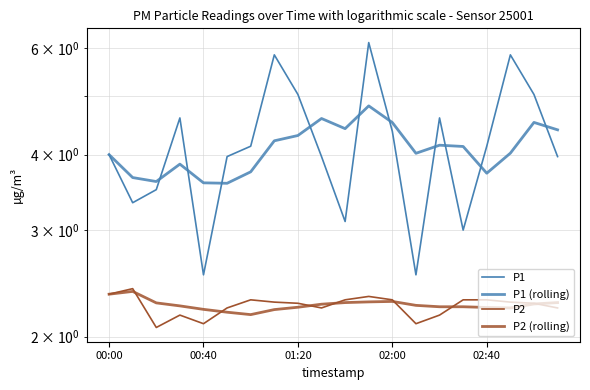

List the series in order of their peak value, highest first.

P1, P1 (rolling), P2, P2 (rolling)